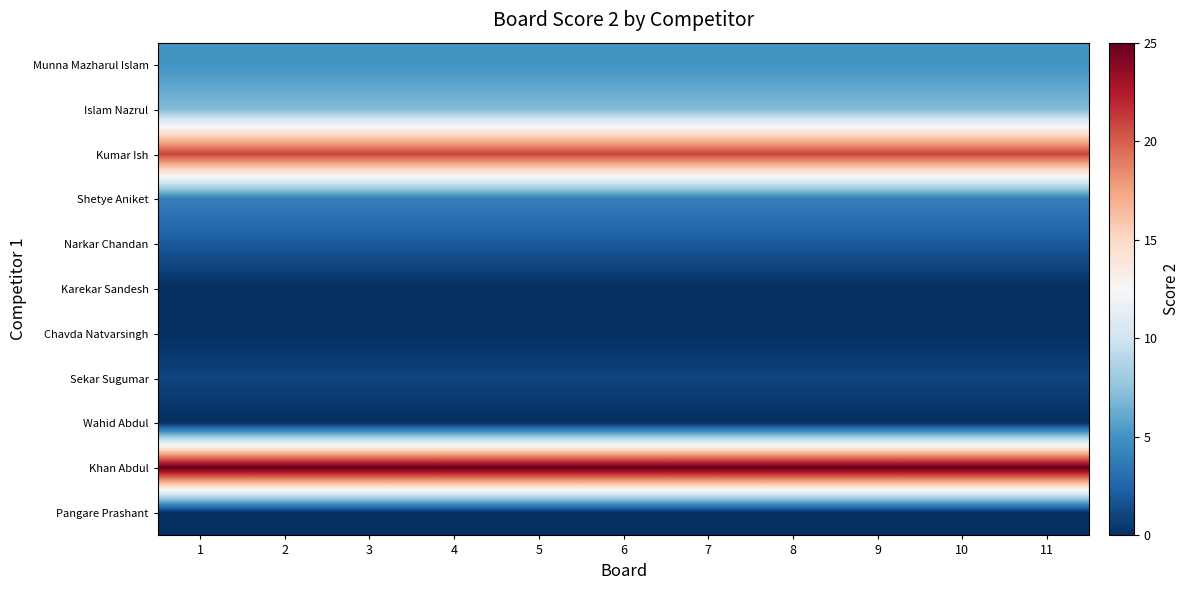

Rank the series by their maximum value, from highest to lowest.

Khan Abdul, Kumar Ish, Islam Nazrul, Munna Mazharul Islam, Shetye Aniket, Narkar Chandan, Sekar Sugumar, Karekar Sandesh, Chavda Natvarsingh, Wahid Abdul, Pangare Prashant